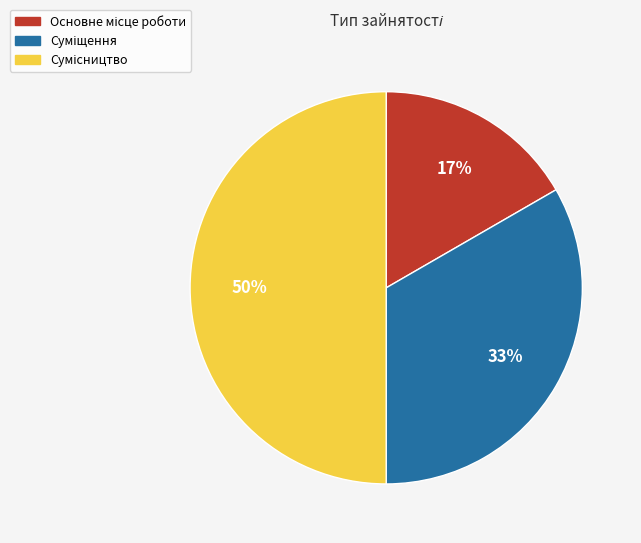

To the nearest percent, what is the difference between the largest and smallest slice percentages?

33%